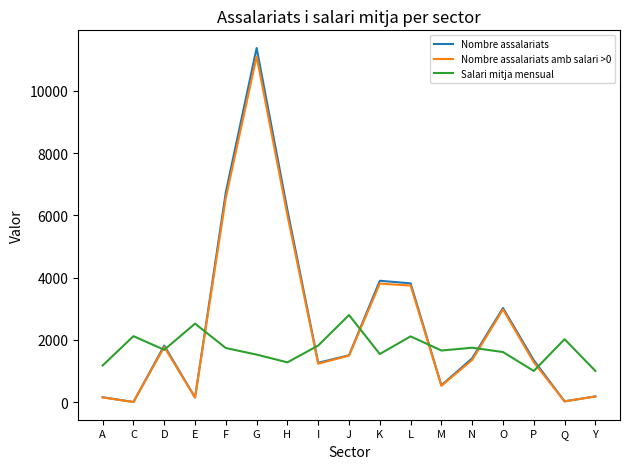

Read the Nombre assalariats value at K.

3899.0